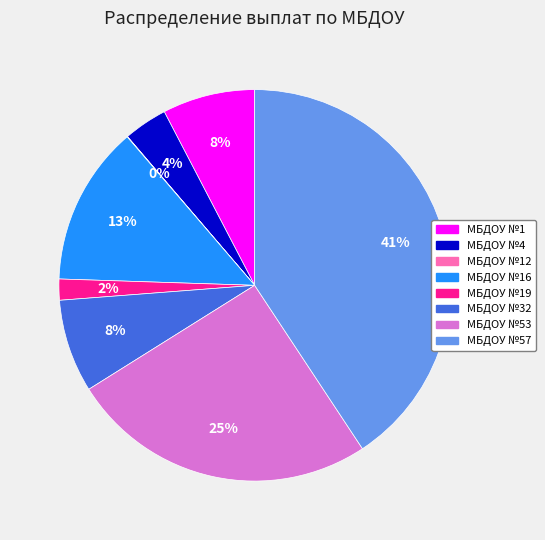

Does any single category account for the majority?

No